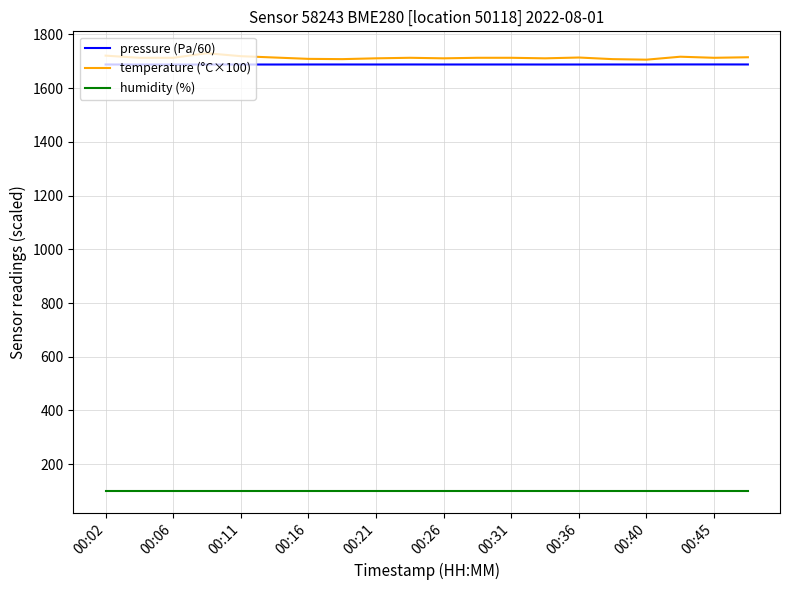

How many lines are shown in the chart?

3